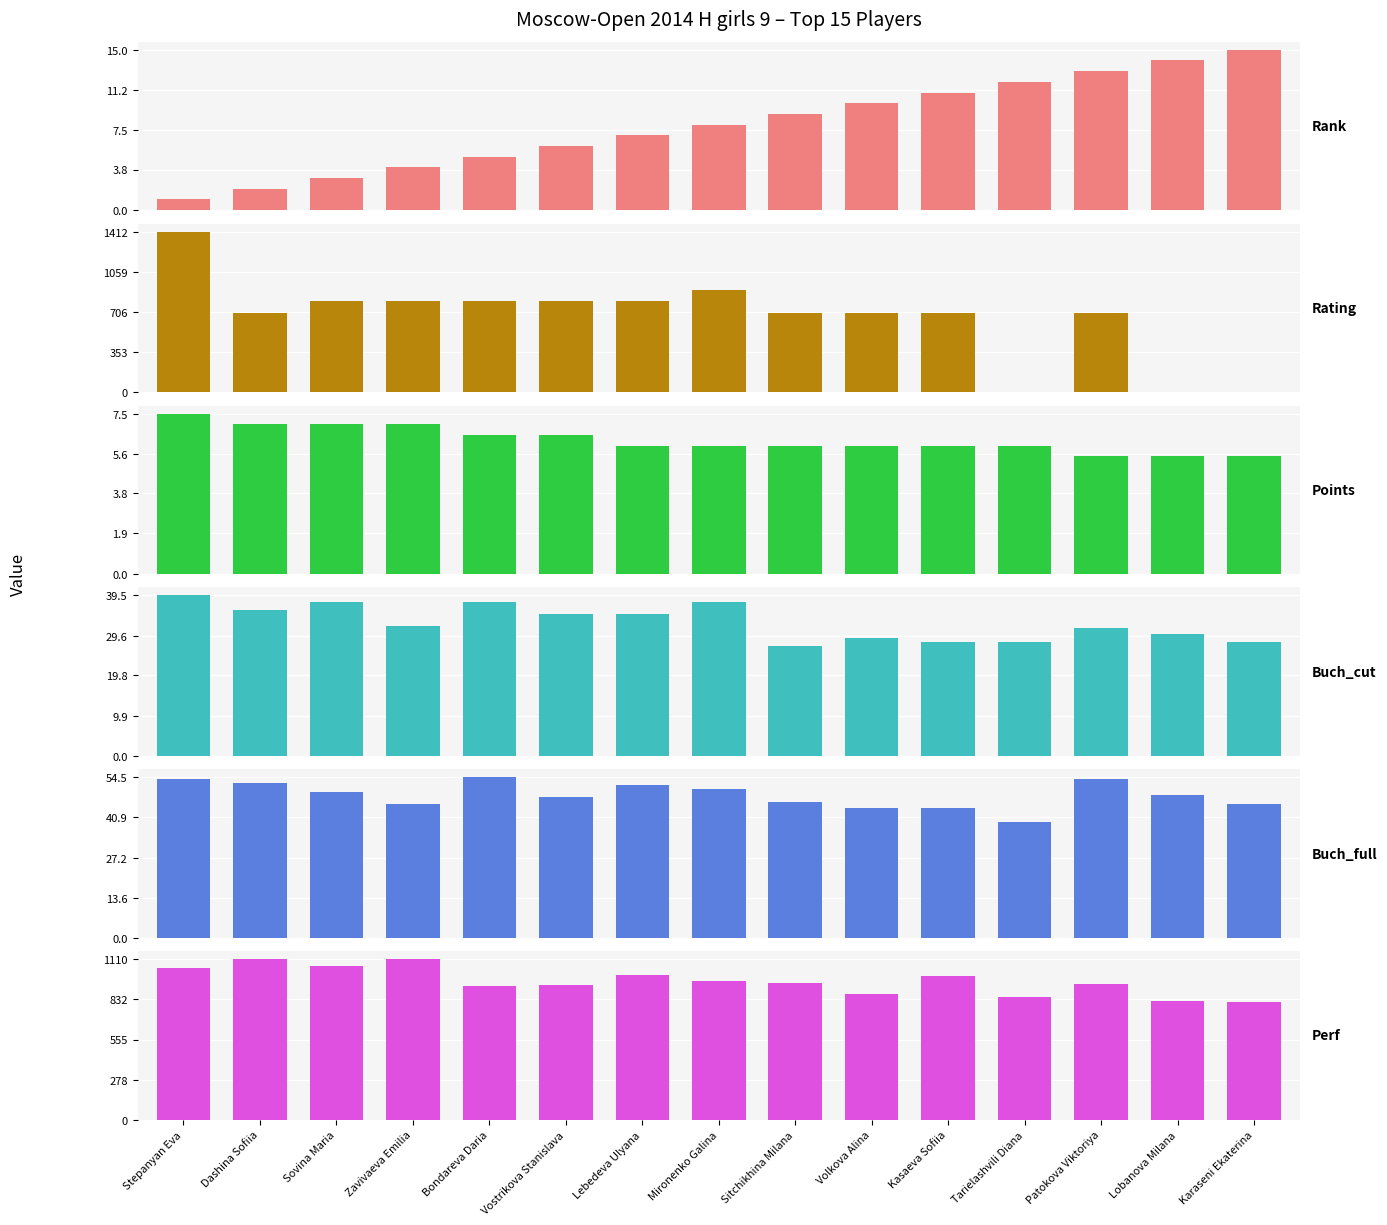

Reading left to right, extract all data points from this chart.

Rank: Stepanyan Eva=1.0	Dashina Sofiia=2.0	Sovina Maria=3.0	Zavivaeva Emilia=4.0	Bondareva Daria=5.0	Vostrikova Stanislava=6.0	Lebedeva Ulyana=7.0	Mironenko Galina=8.0	Sitchikhina Milana=9.0	Volkova Alina=10.0	Kasaeva Sofiia=11.0	Tarielashvili Diana=12.0	Patokova Viktoriya=13.0	Lobanova Milana=14.0	Karaseni Ekaterina=15.0
Rating: Stepanyan Eva=1412.0	Dashina Sofiia=700.0	Sovina Maria=800.0	Zavivaeva Emilia=800.0	Bondareva Daria=800.0	Vostrikova Stanislava=800.0	Lebedeva Ulyana=800.0	Mironenko Galina=900.0	Sitchikhina Milana=700.0	Volkova Alina=700.0	Kasaeva Sofiia=700.0	Tarielashvili Diana=0.0	Patokova Viktoriya=700.0	Lobanova Milana=0.0	Karaseni Ekaterina=0.0
Points: Stepanyan Eva=7.5	Dashina Sofiia=7.0	Sovina Maria=7.0	Zavivaeva Emilia=7.0	Bondareva Daria=6.5	Vostrikova Stanislava=6.5	Lebedeva Ulyana=6.0	Mironenko Galina=6.0	Sitchikhina Milana=6.0	Volkova Alina=6.0	Kasaeva Sofiia=6.0	Tarielashvili Diana=6.0	Patokova Viktoriya=5.5	Lobanova Milana=5.5	Karaseni Ekaterina=5.5
Buch_cut: Stepanyan Eva=39.5	Dashina Sofiia=36.0	Sovina Maria=38.0	Zavivaeva Emilia=32.0	Bondareva Daria=38.0	Vostrikova Stanislava=35.0	Lebedeva Ulyana=35.0	Mironenko Galina=38.0	Sitchikhina Milana=27.0	Volkova Alina=29.0	Kasaeva Sofiia=28.0	Tarielashvili Diana=28.0	Patokova Viktoriya=31.5	Lobanova Milana=30.0	Karaseni Ekaterina=28.0
Buch_full: Stepanyan Eva=54.0	Dashina Sofiia=52.5	Sovina Maria=49.5	Zavivaeva Emilia=45.5	Bondareva Daria=54.5	Vostrikova Stanislava=48.0	Lebedeva Ulyana=52.0	Mironenko Galina=50.5	Sitchikhina Milana=46.0	Volkova Alina=44.0	Kasaeva Sofiia=44.0	Tarielashvili Diana=39.5	Patokova Viktoriya=54.0	Lobanova Milana=48.5	Karaseni Ekaterina=45.5
Perf: Stepanyan Eva=1051.0	Dashina Sofiia=1110.0	Sovina Maria=1066.0	Zavivaeva Emilia=1110.0	Bondareva Daria=922.0	Vostrikova Stanislava=934.0	Lebedeva Ulyana=1004.0	Mironenko Galina=960.0	Sitchikhina Milana=949.0	Volkova Alina=869.0	Kasaeva Sofiia=992.0	Tarielashvili Diana=847.0	Patokova Viktoriya=936.0	Lobanova Milana=824.0	Karaseni Ekaterina=813.0